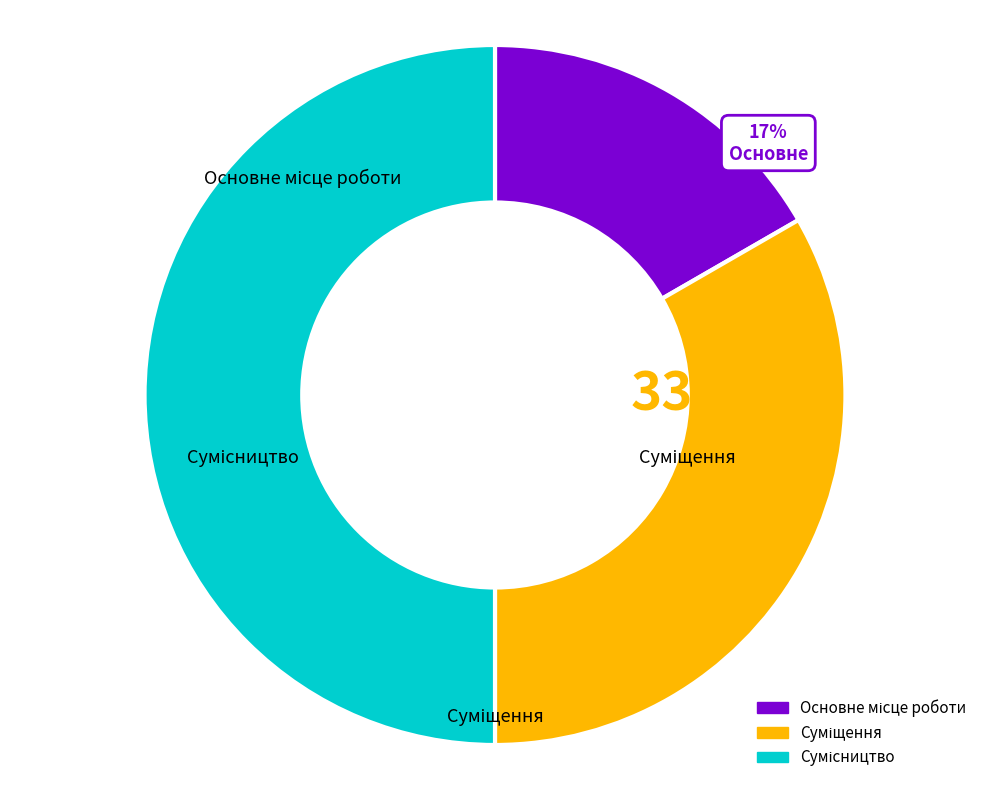

To the nearest percent, what is the difference between the largest and smallest slice percentages?

33%